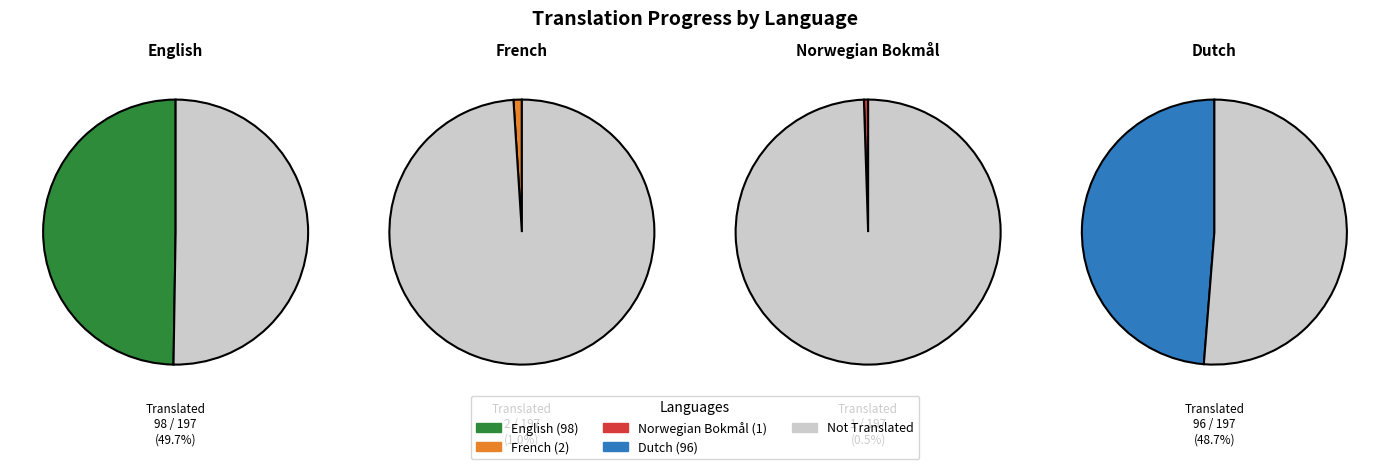

True or false: Norwegian Bokmål accounts for 11% of the total.

False